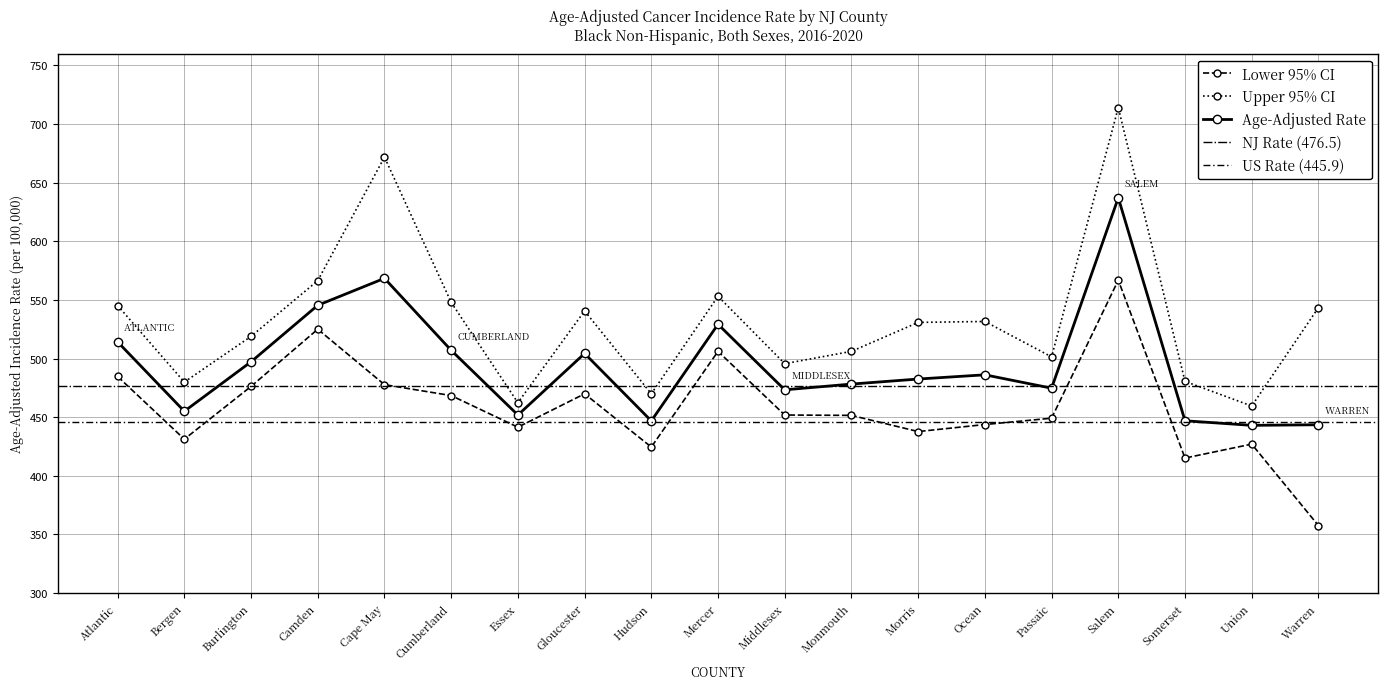

True or false: Lower 95% CI and Upper 95% CI intersect in this chart.

False